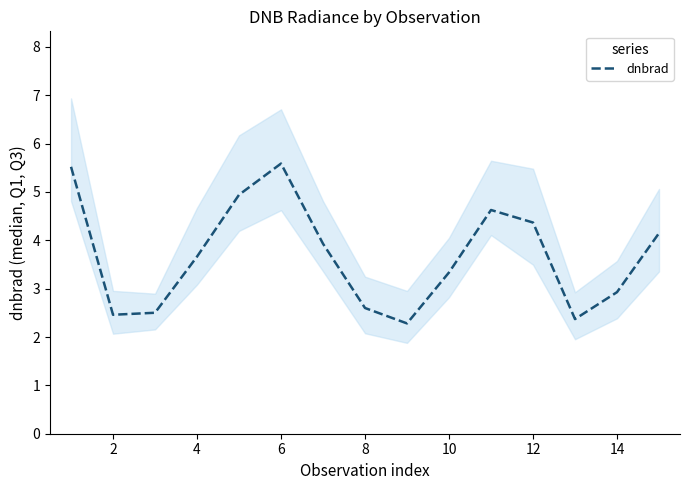

Between 9 and 14, which is larger?

14